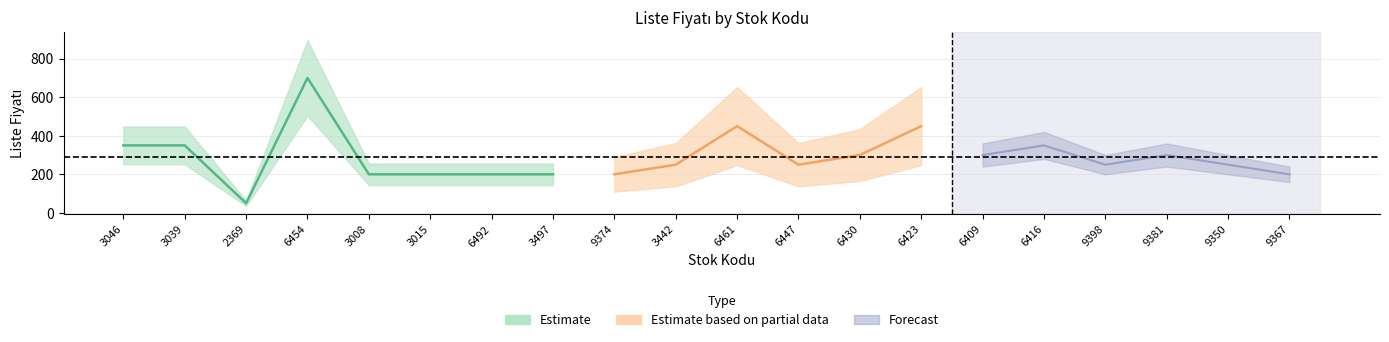

The value at 9786256593015 is 269. True or false?

False